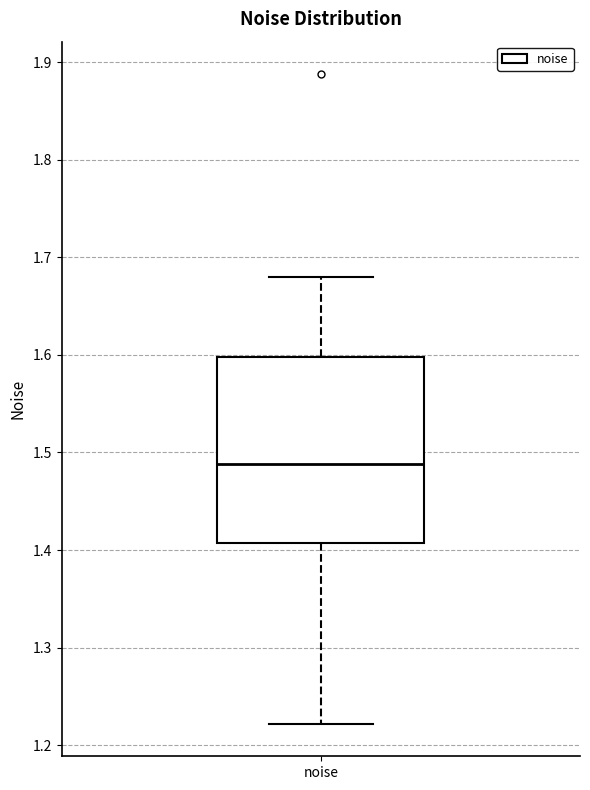

Where is the upper edge of the box for noise on the y-axis? The values are not printed on the chart, so give them approximately, as read against the axis.

1.60